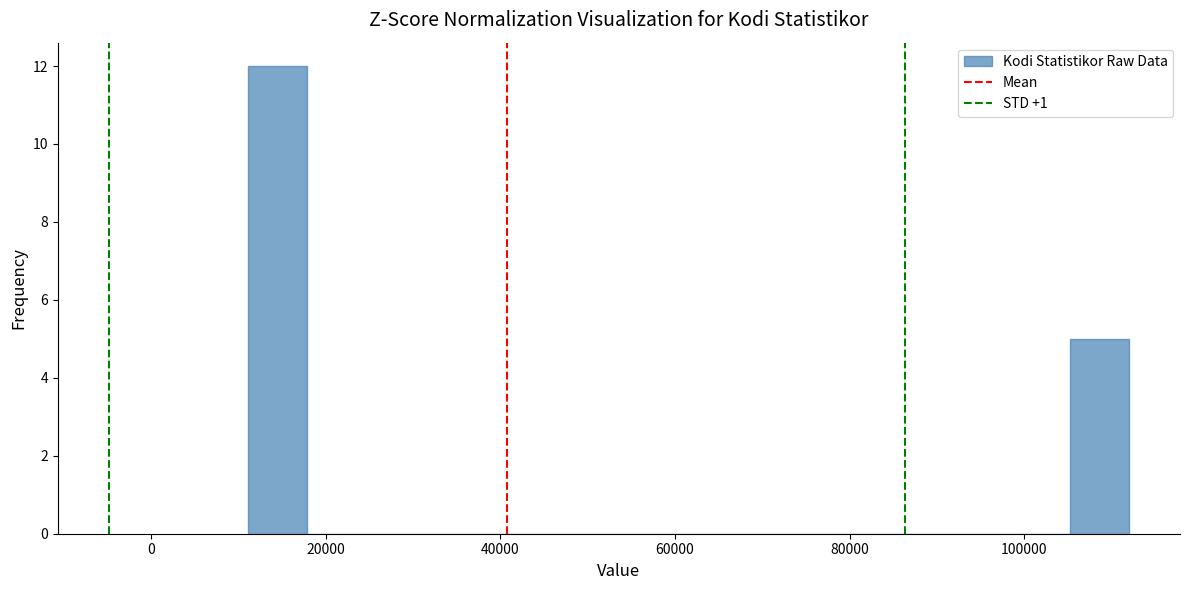

Around what value on the x-axis is the tallest bar? Give the approximate position of its centre, as read against the axis.

14000